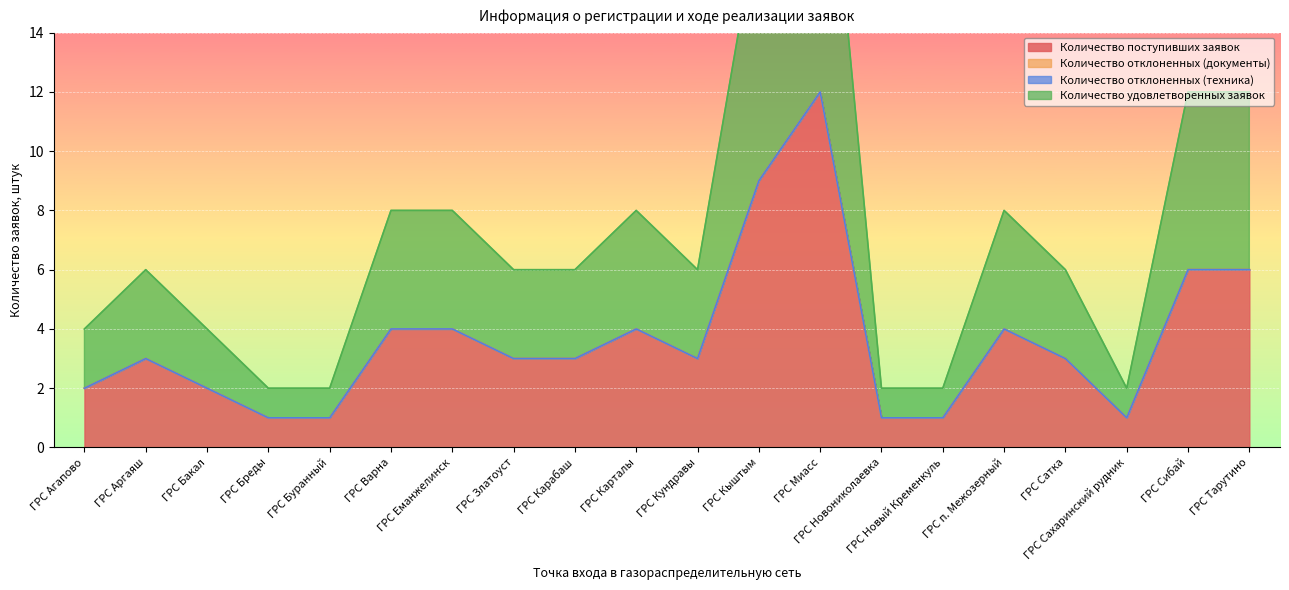

True or false: Количество удовлетворенных заявок and Количество поступивших заявок cross at least once.

False